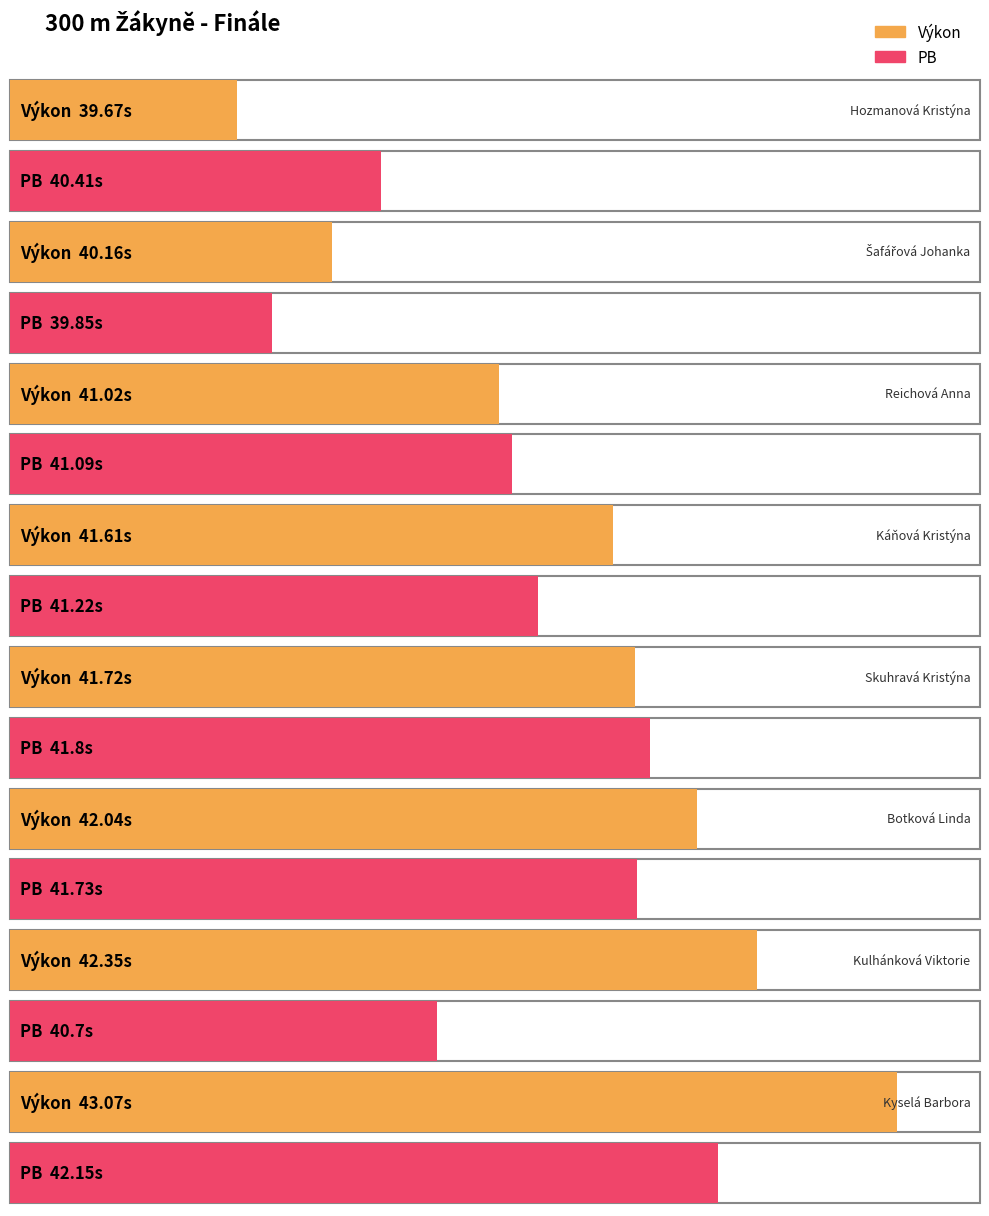

What is the value of the PB bar at the 4th from the left?

41.2